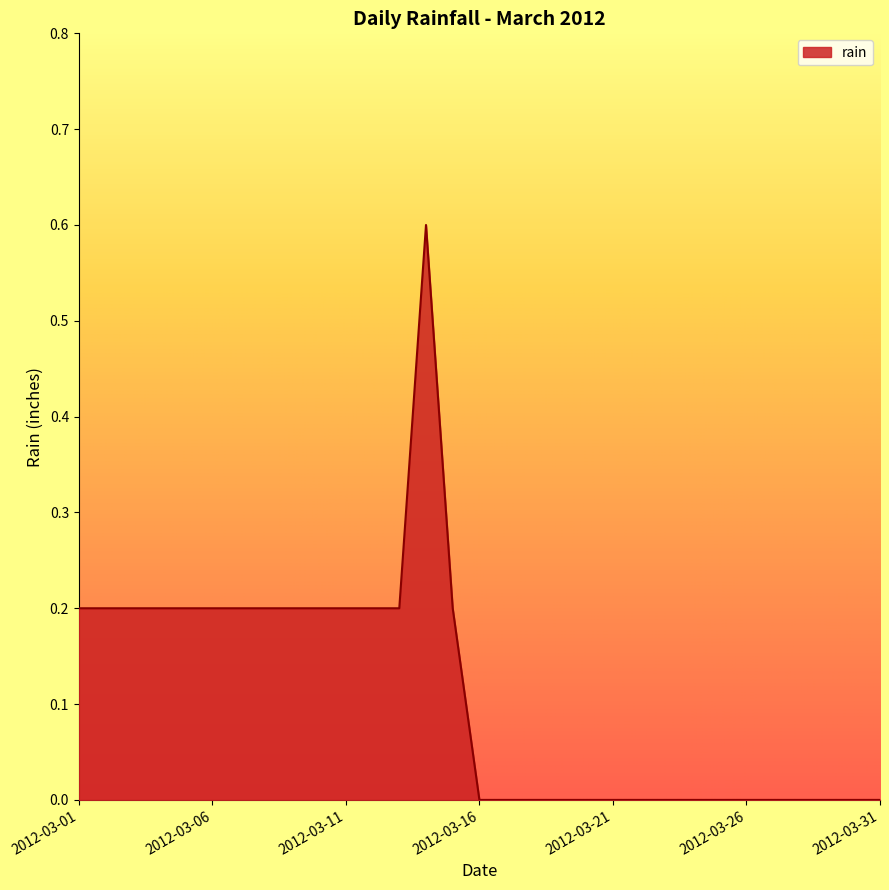

What is the greatest value displayed?

0.6